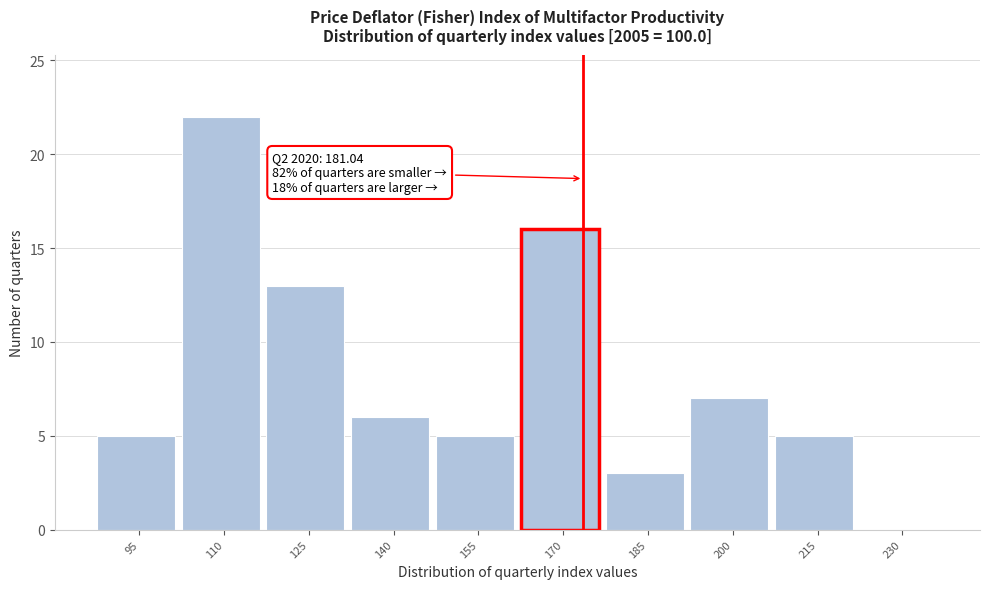

Reading left to right, transcribe all the data shown in this chart.

95=5	110=22	125=13	140=6	155=5	170=16	185=3	200=7	215=5	230=0